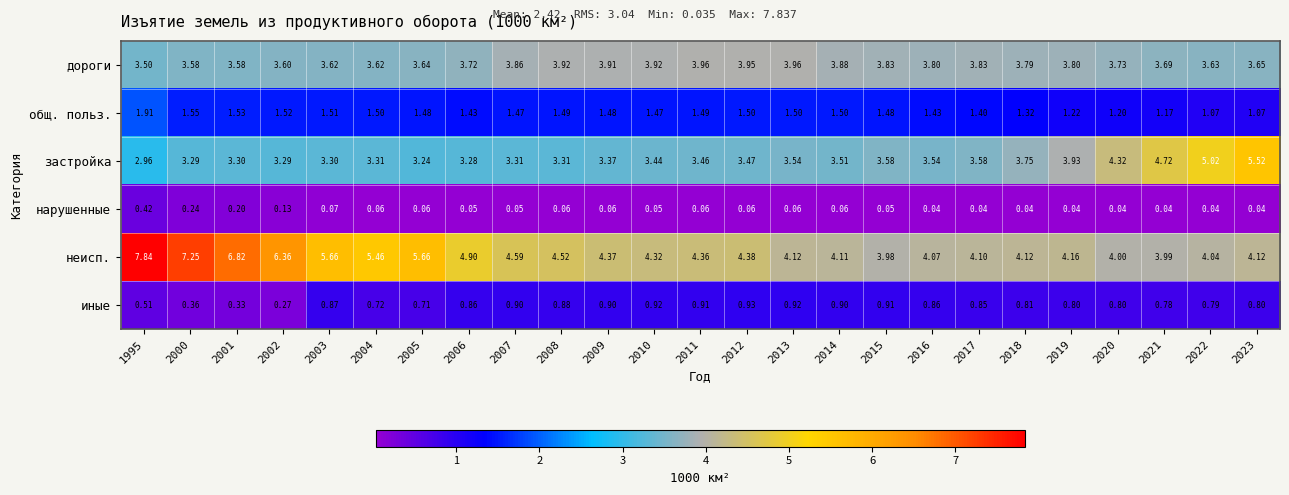

Which series has the widest spread of values?

неисп.